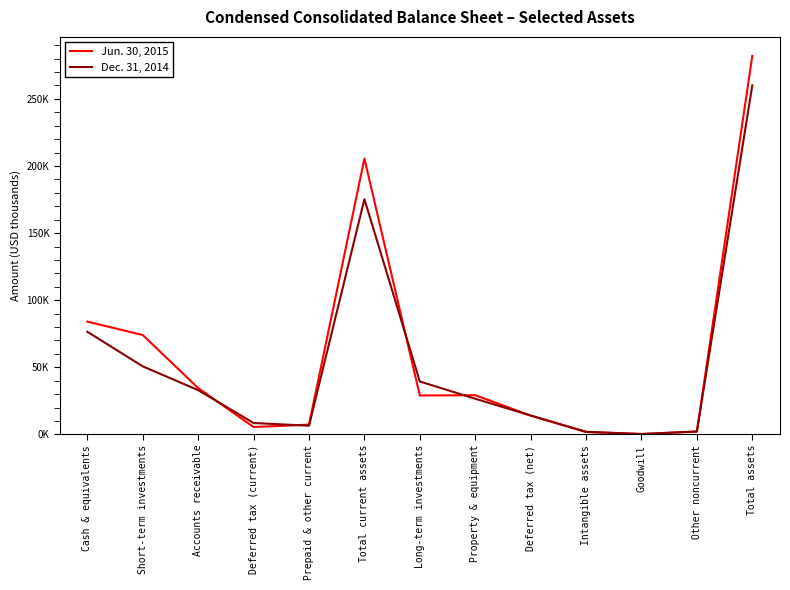

Does the chart display data point markers on the line(s)?

No